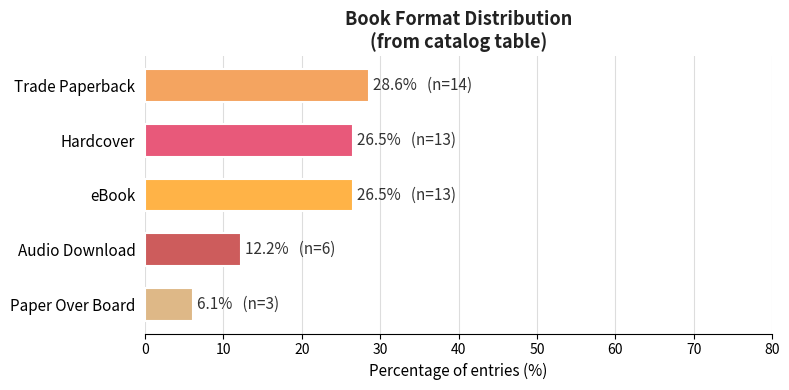

Which has a higher value, Audio Download or Trade Paperback?

Trade Paperback